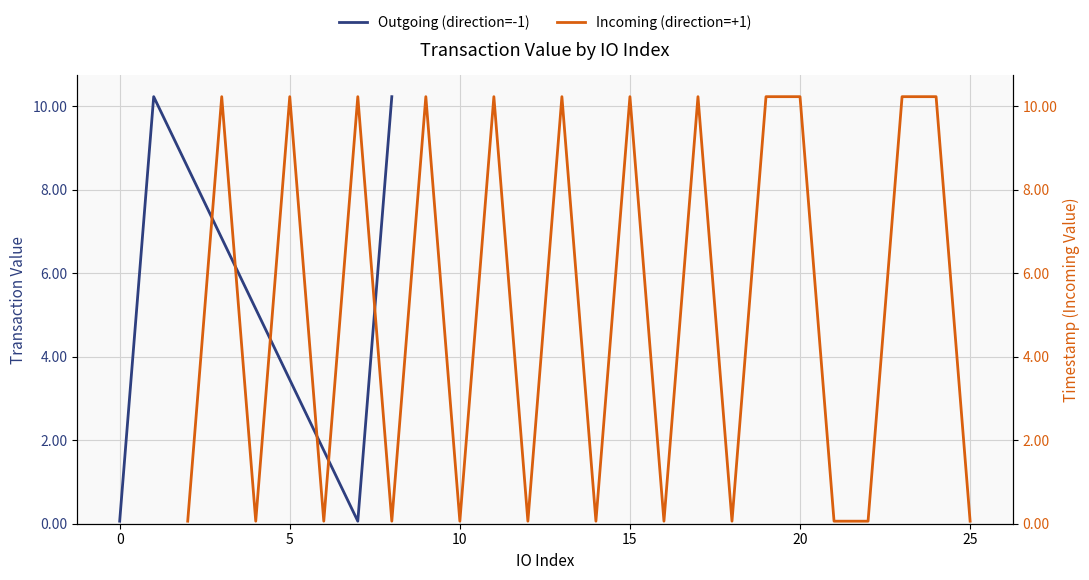

Which series has the largest range (max minus min)?

Outgoing (direction=-1)